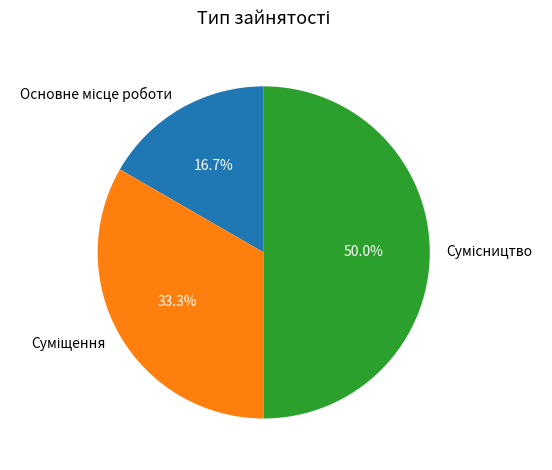

To the nearest percent, what portion does Основне місце роботи represent?

17%